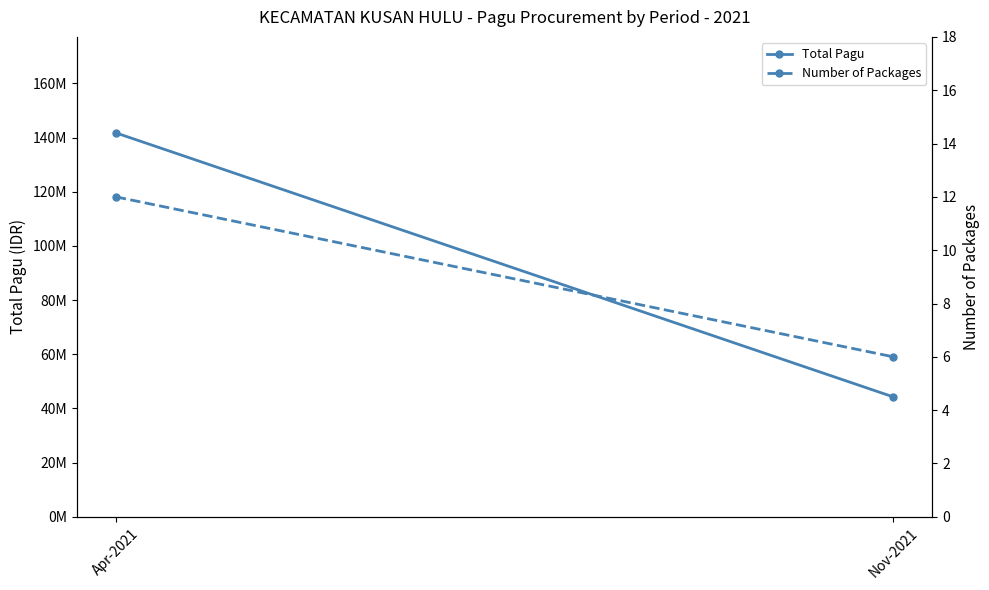

What value does the Total Pagu series have at Apr-2021, to the nearest 50?

141717200